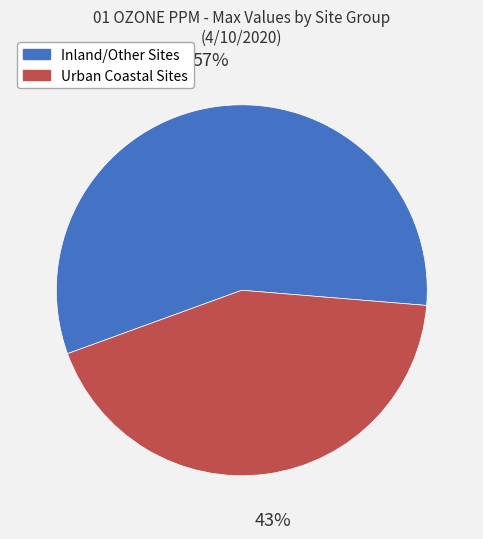

How many segments does this pie chart have?

2